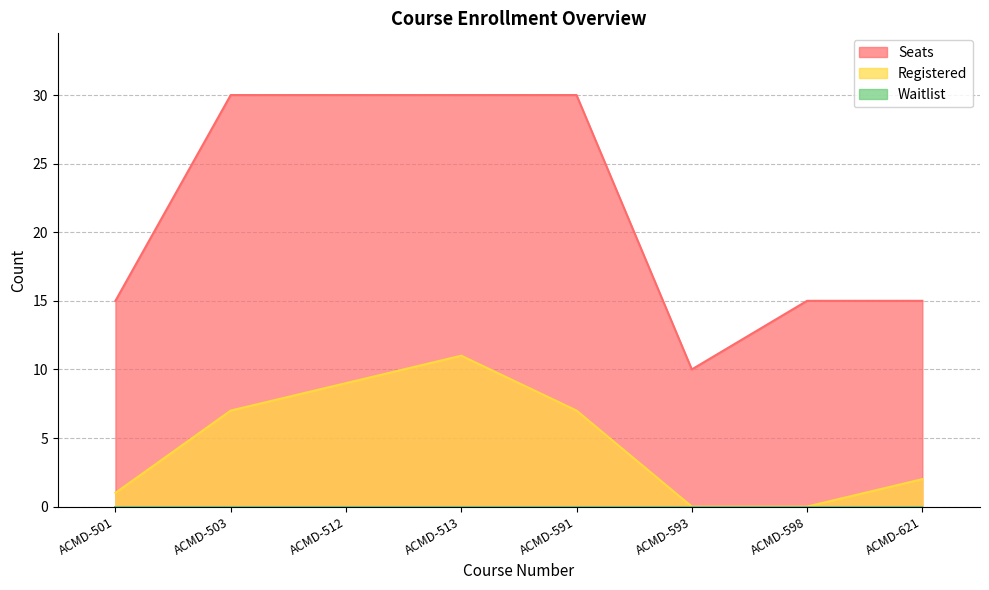

True or false: Seats and Registered cross at least once.

False